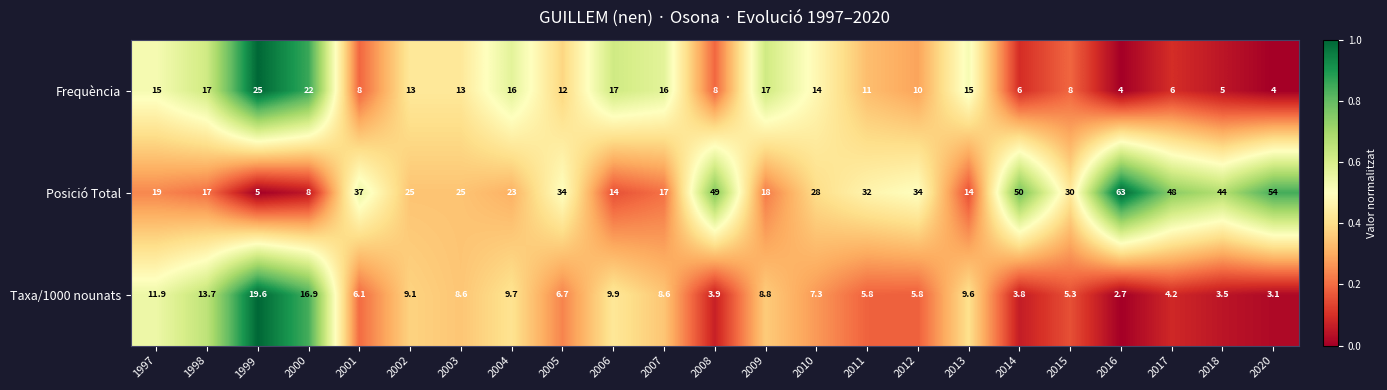

What is the difference between the maximum and minimum values in the Frequència series?

21.0